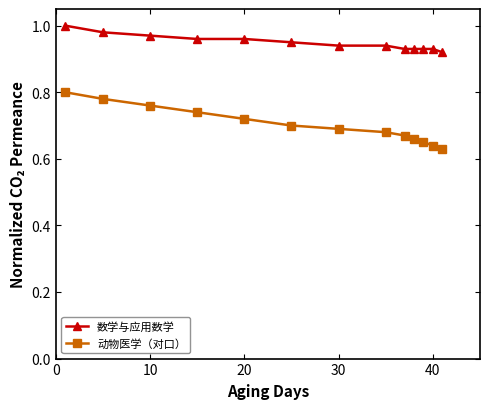

Count the number of categories in the chart.

13